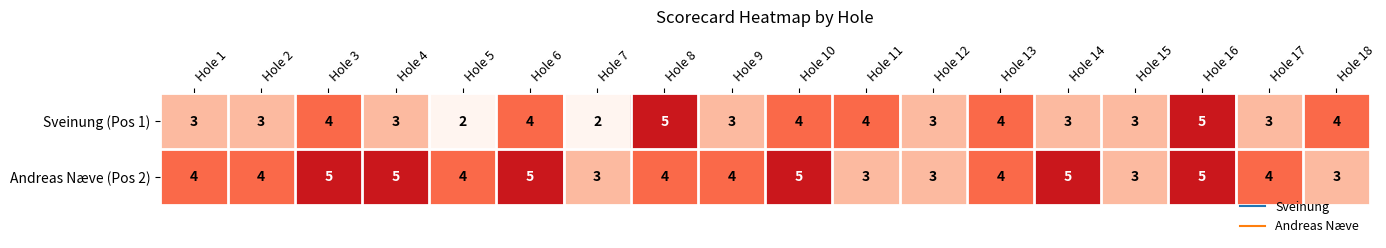

What is the average value of the Andreas Næve (Pos 2) series?

4